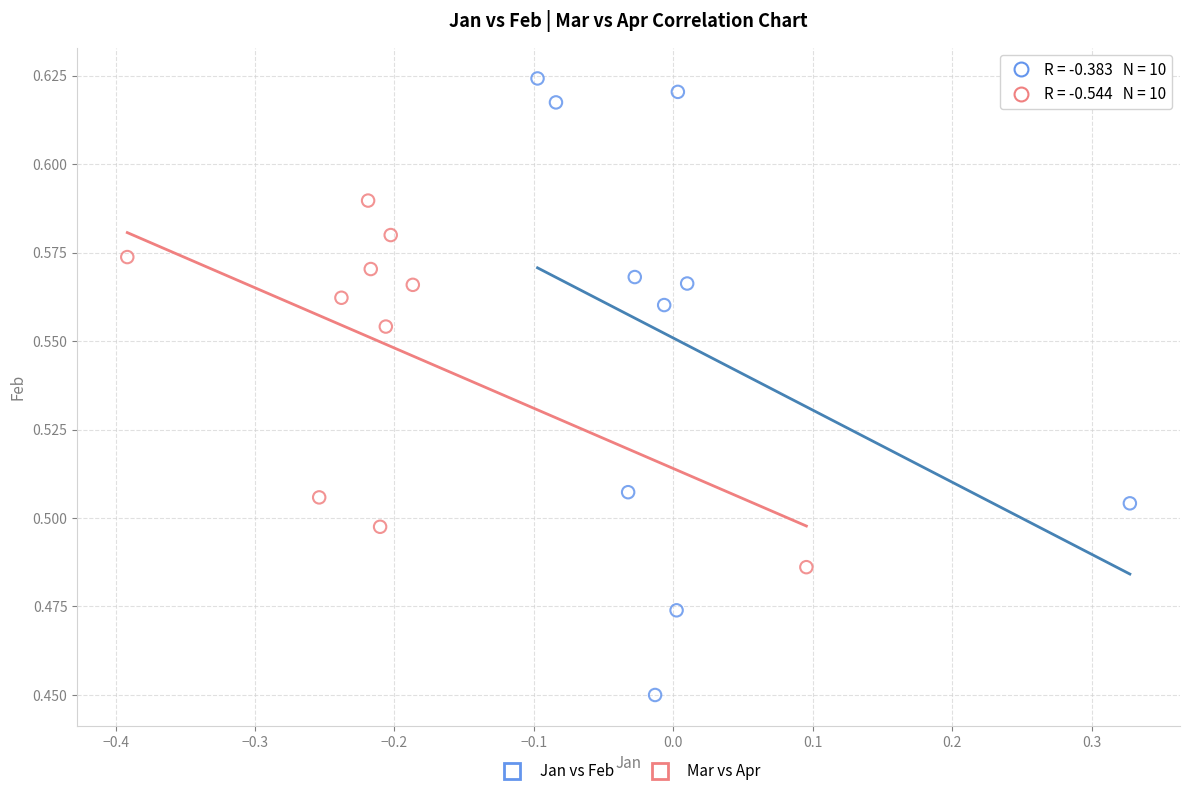

Which series has the largest Y range (max minus min)?

Jan vs Feb